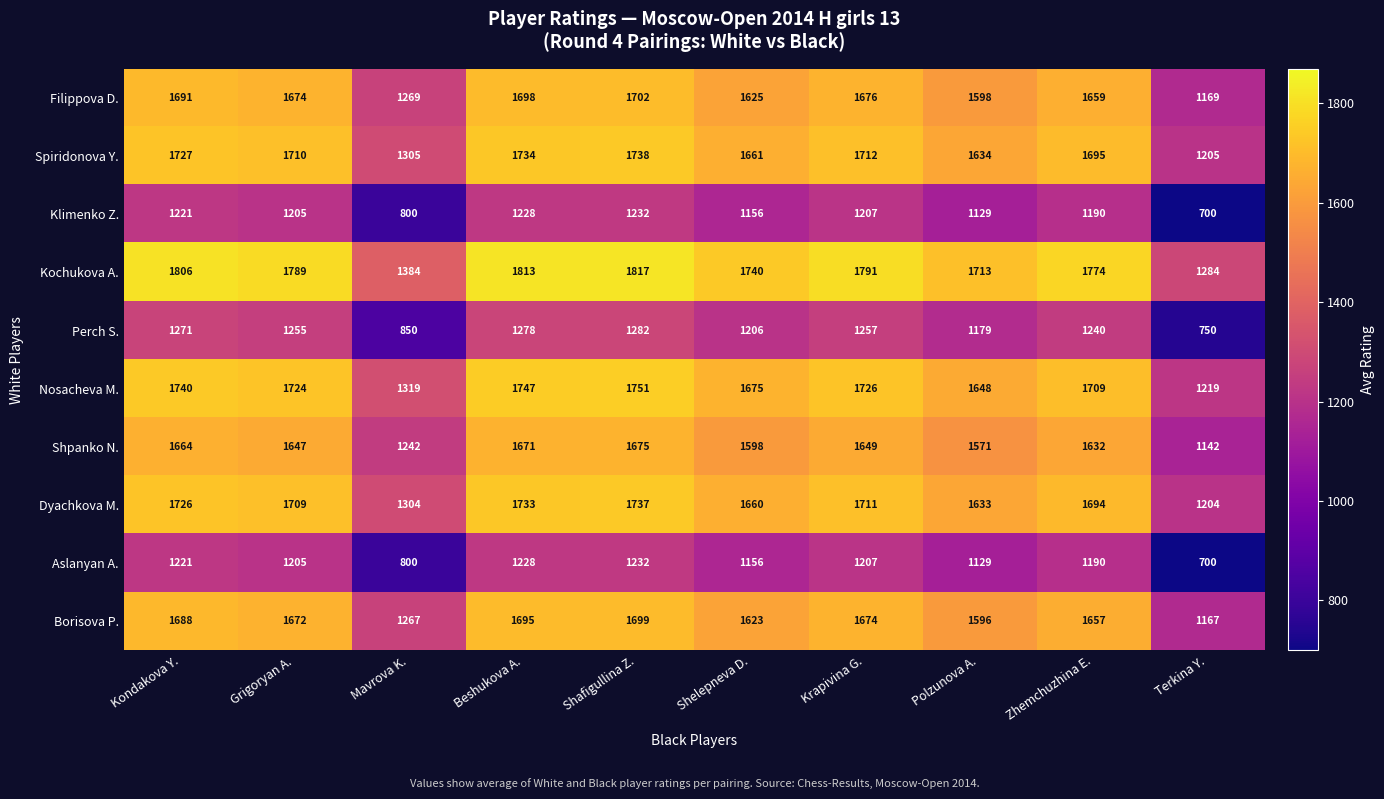

Rank the categories by Nosacheva M. value from highest to lowest.

Shafigullina Z., Beshukova A., Kondakova Y., Krapivina G., Grigoryan A., Zhemchuzhina E., Shelepneva D., Polzunova A., Mavrova K., Terkina Y.